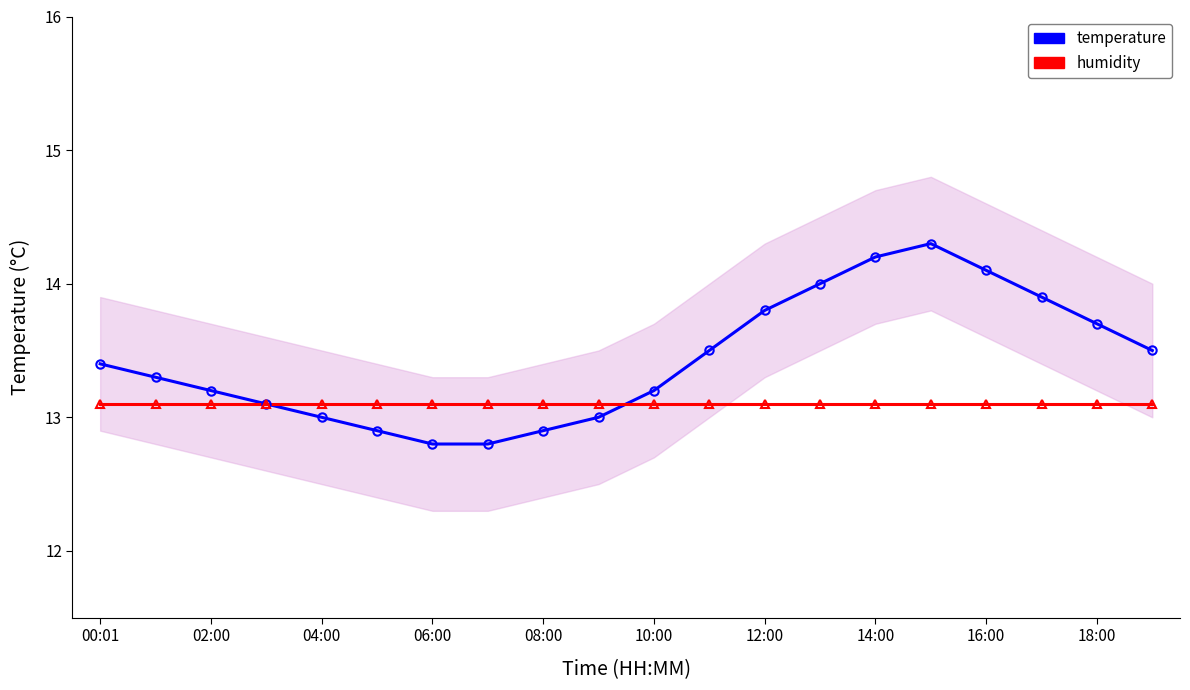

What is the minimum value shown in the chart?

12.8